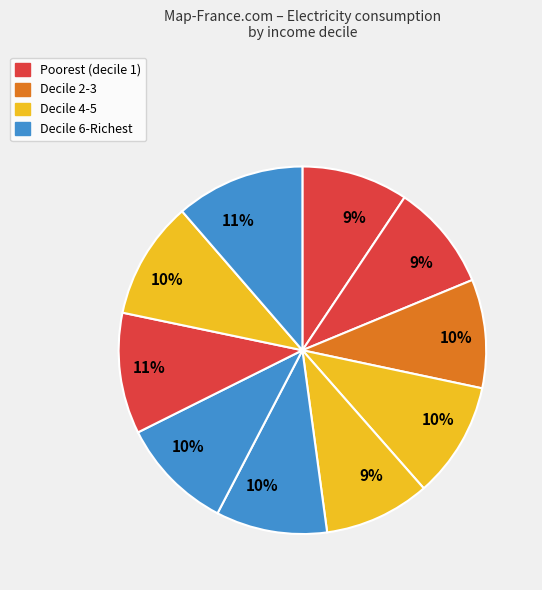

How many segments does this pie chart have?

10